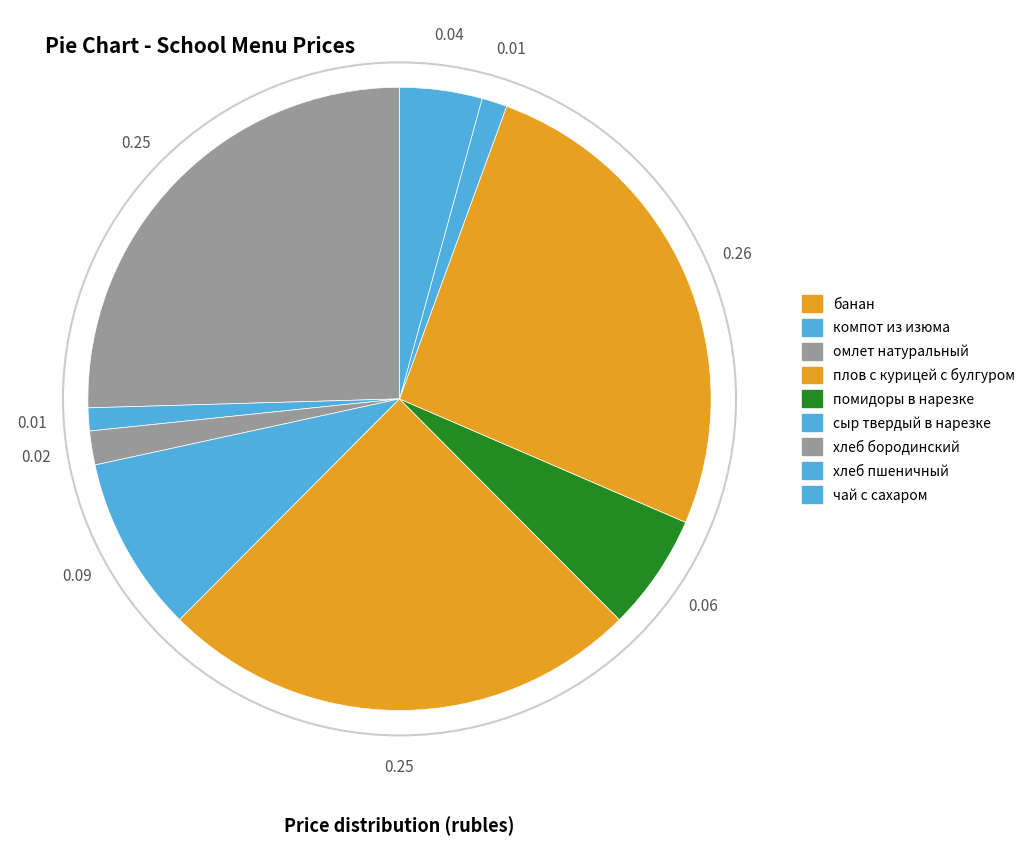

Count the number of slices in the pie.

9